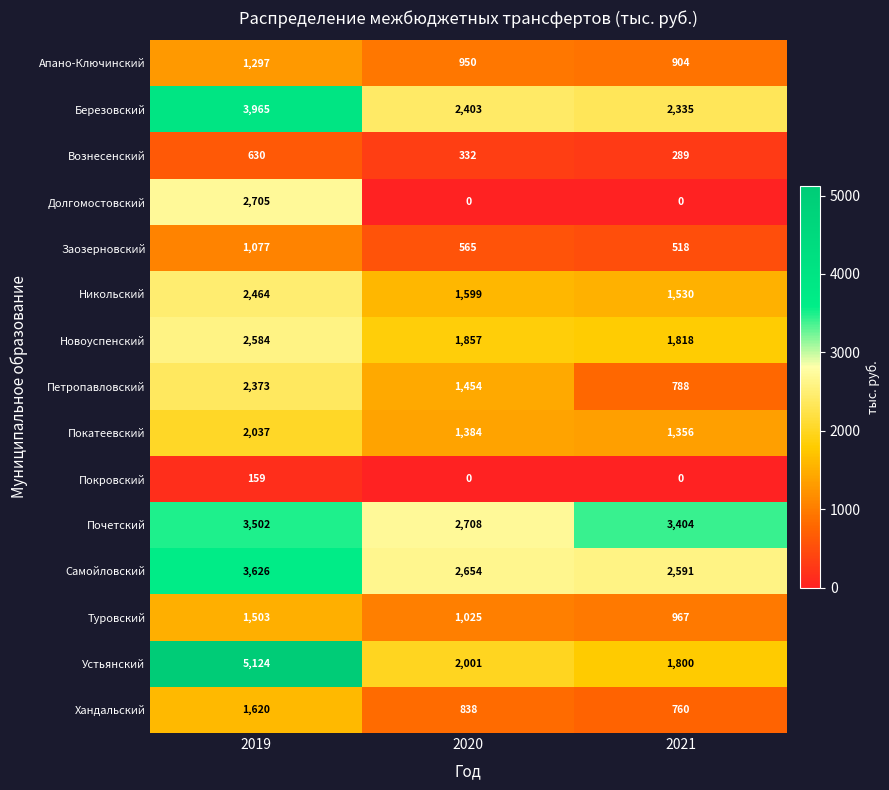

How many distinct data groups are displayed?

15